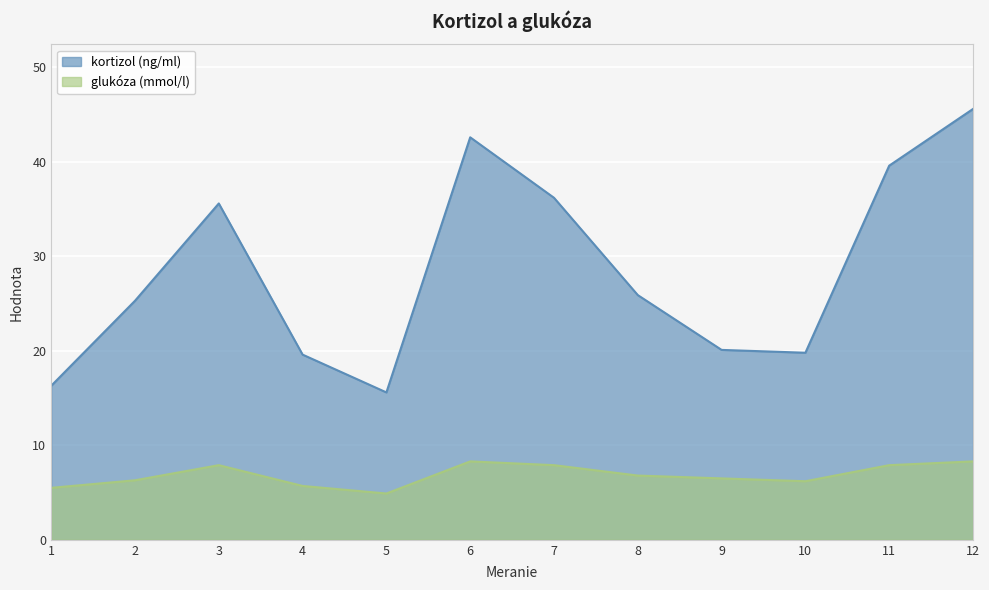

Reading left to right, extract all data points from this chart.

kortizol (ng/ml): 1=16.3	2=25.3	3=35.6	4=19.6	5=15.6	6=42.6	7=36.2	8=25.9	9=20.1	10=19.8	11=39.6	12=45.6
glukóza (mmol/l): 1=5.5	2=6.3	3=7.9	4=5.7	5=4.9	6=8.3	7=7.9	8=6.8	9=6.5	10=6.2	11=7.9	12=8.3